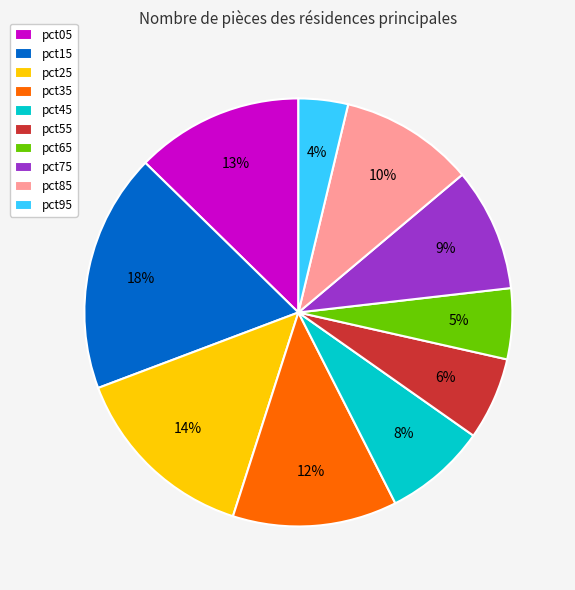

Is there any slice that represents more than half of the pie?

No